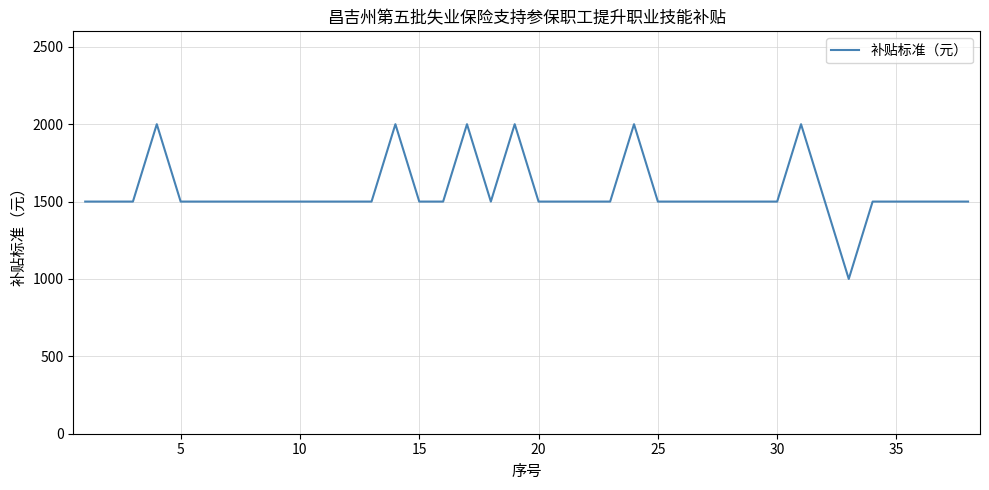

What is the greatest value displayed?

2000